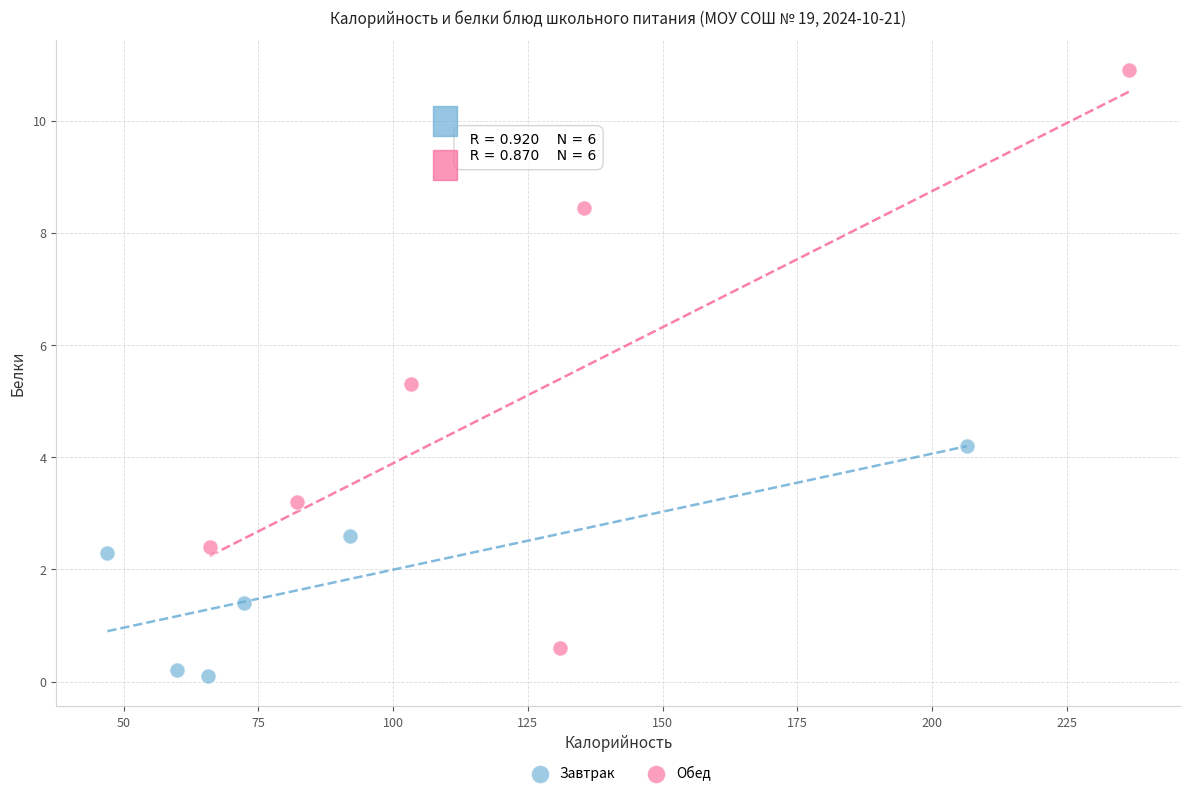

Which series has the largest Y range (max minus min)?

Обед